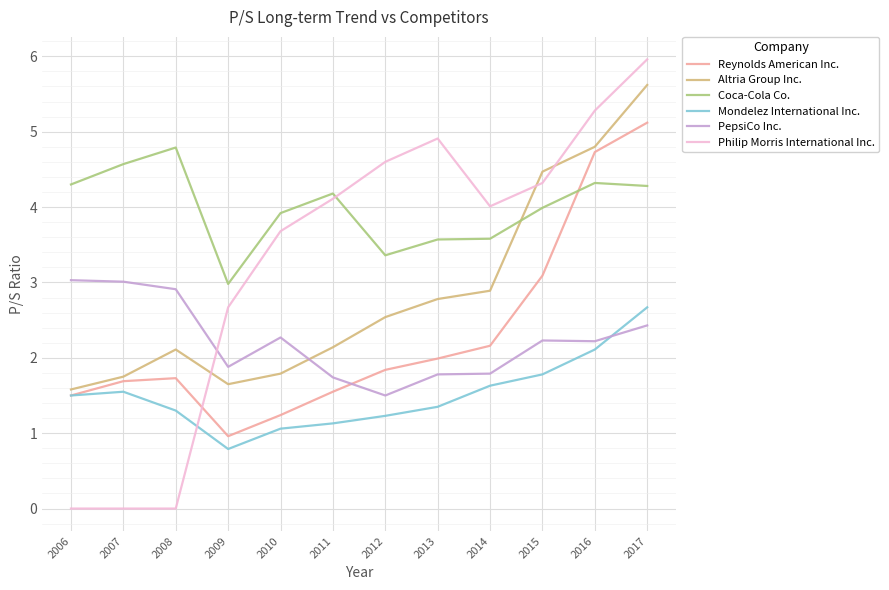

How many lines are shown in the chart?

6